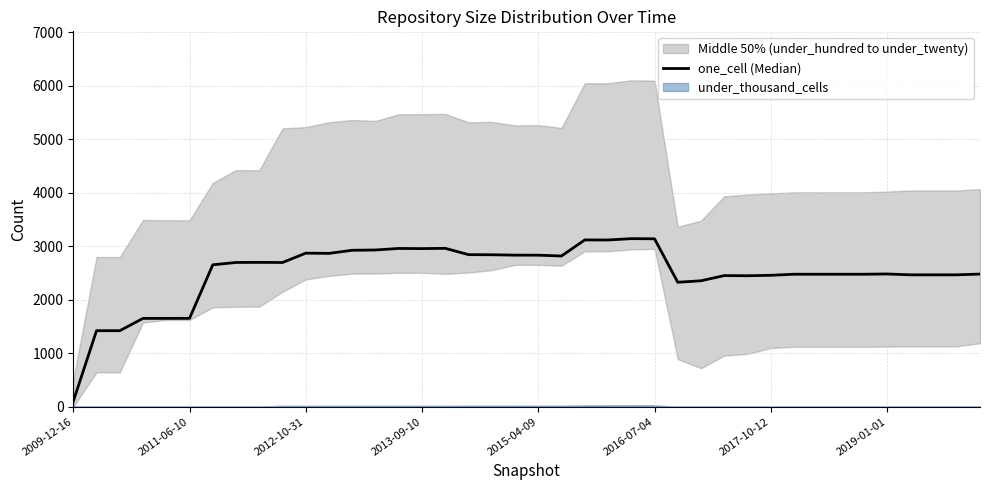

True or false: there are more than 1 points higher than both neighbors.

True